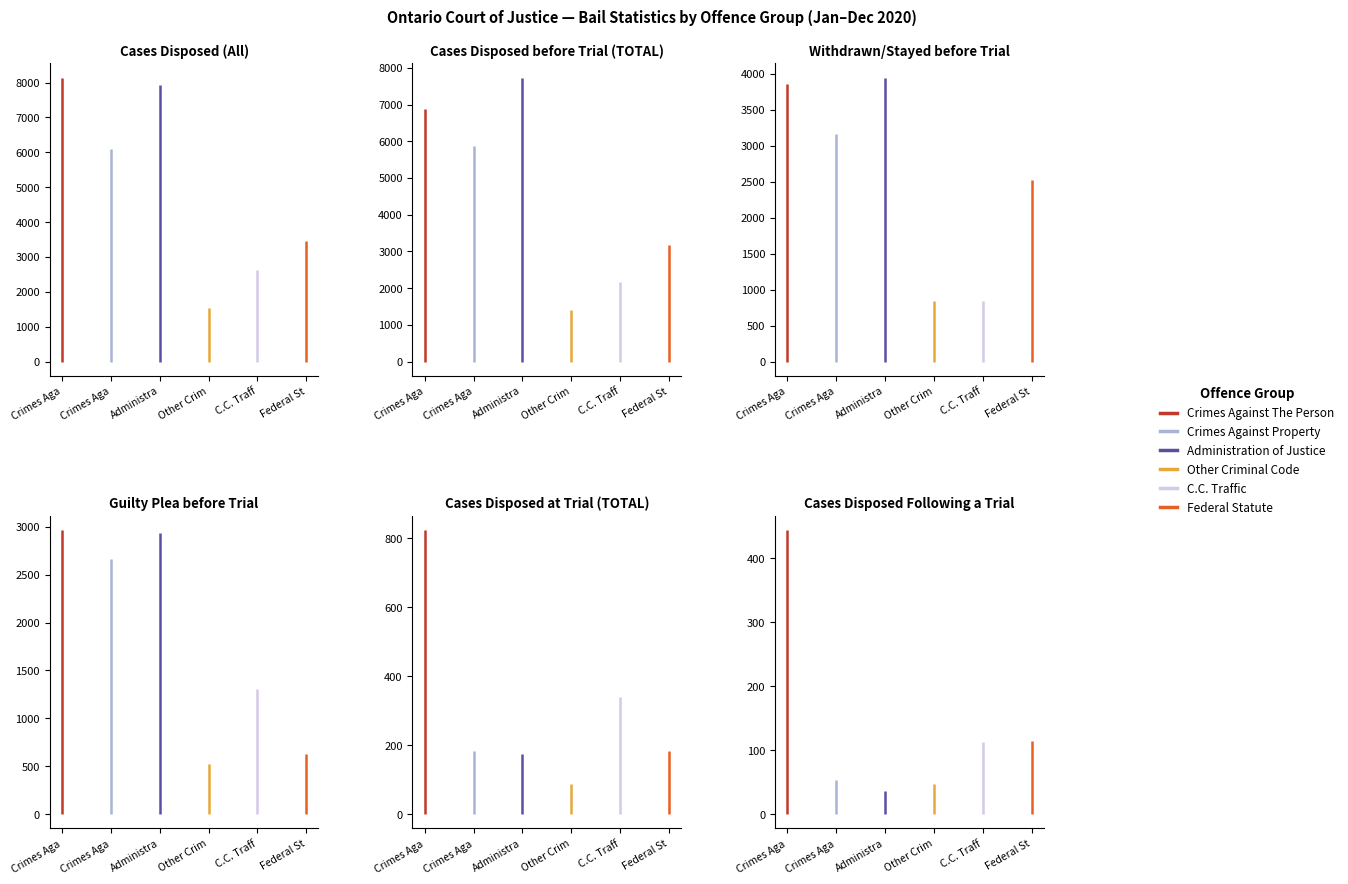

Rank the categories by Cases Disposed at Trial (TOTAL) value from highest to lowest.

Crimes Aga, C.C. Traff, Federal St, Crimes Aga, Administra, Other Crim